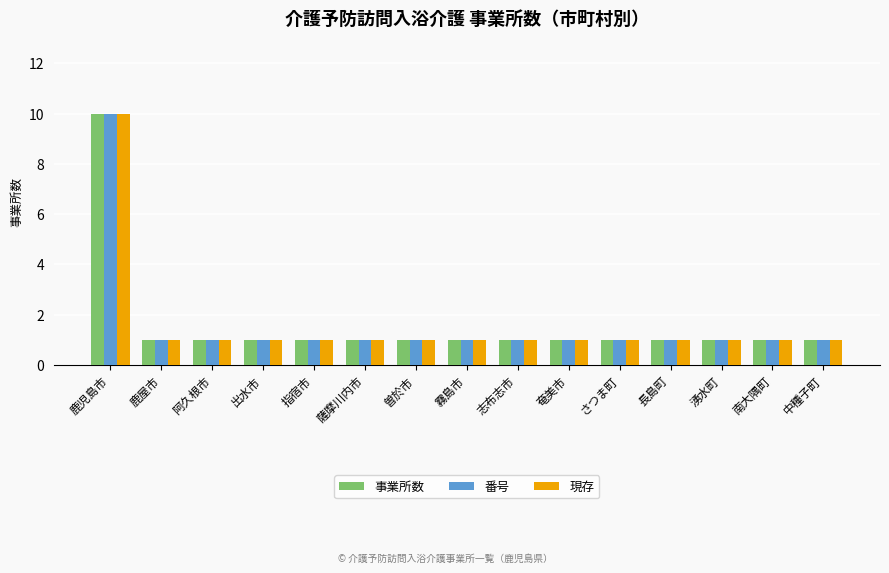

What is the minimum value shown in the chart?

1